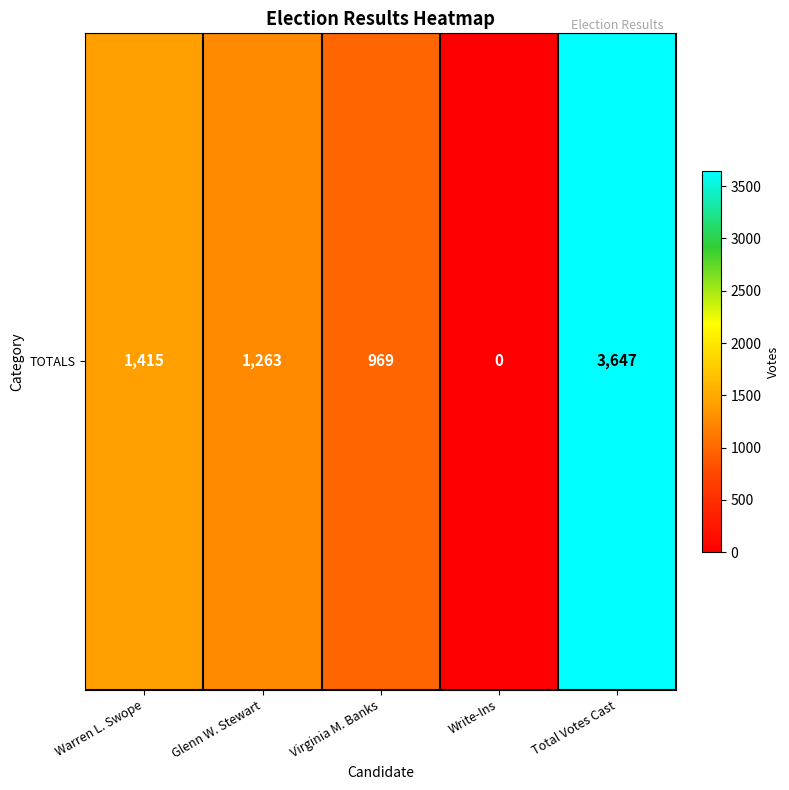

Where does the data first go above 1263?

Warren L. Swope